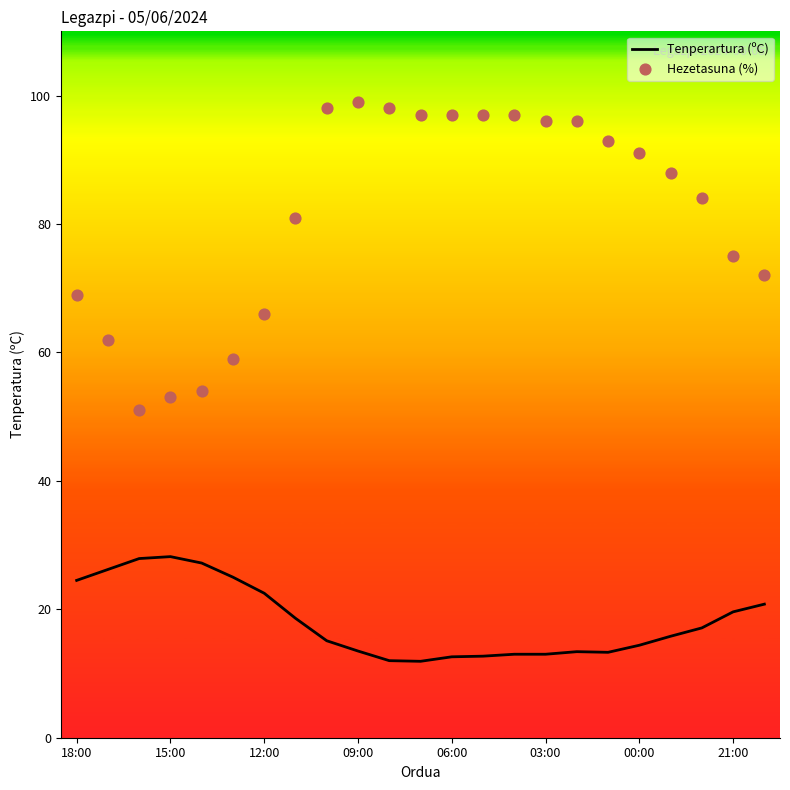

What is the maximum value for Tenperartura (ºC)?

28.2